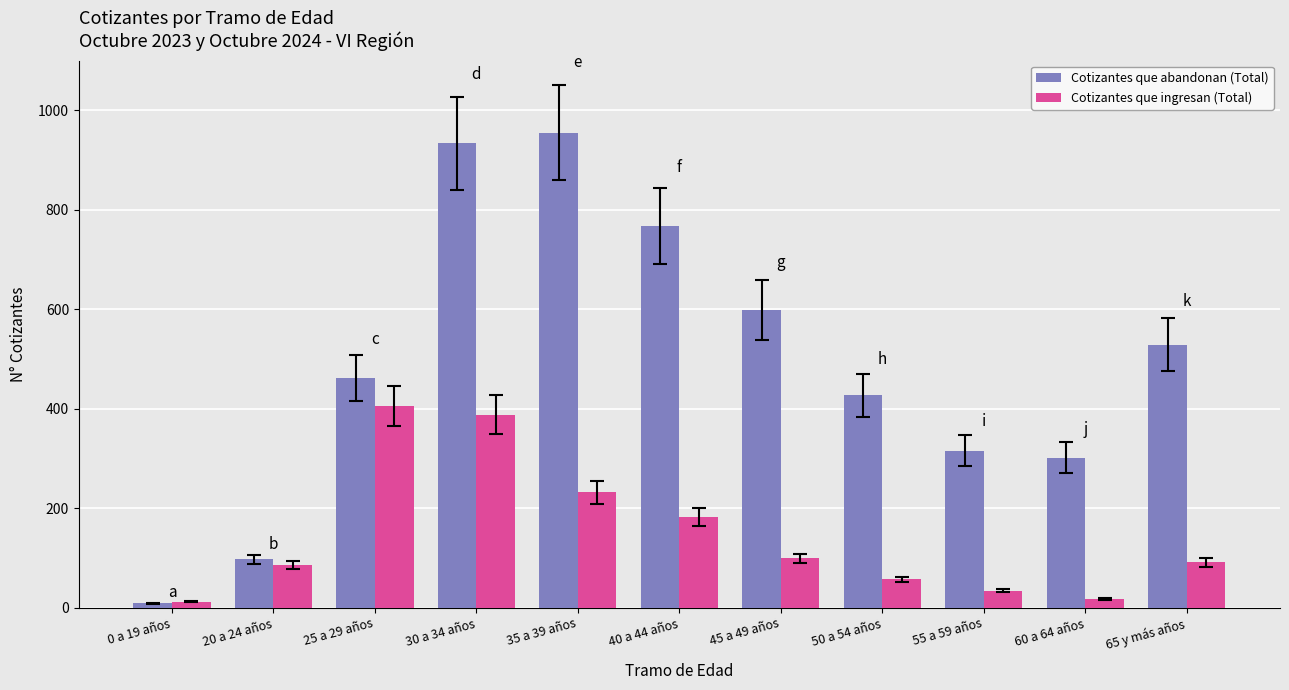

What is the sum of the Cotizantes que abandonan (Total) values at 40 a 44 años and 0 a 19 años?

777